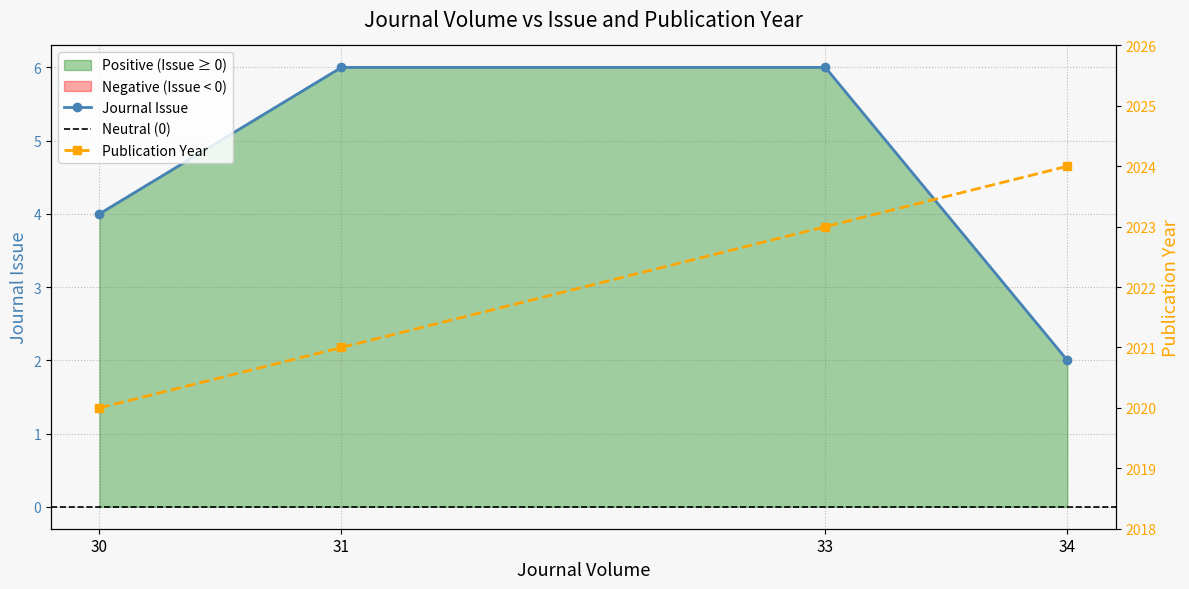

The value of Journal Issue at 31 is 6. True or false?

True